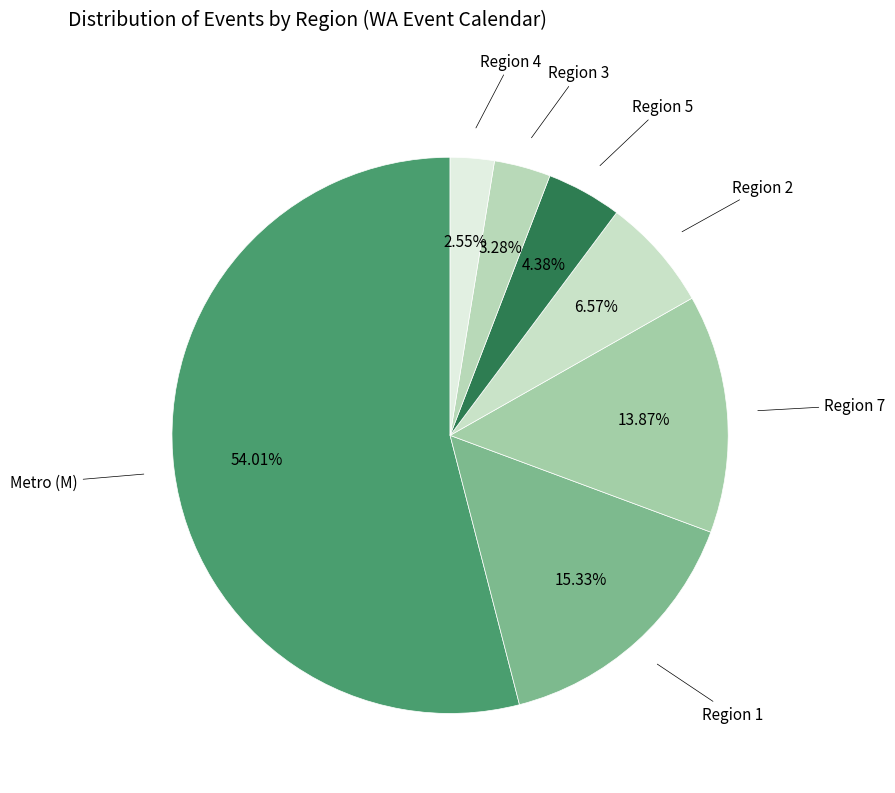

Count the number of slices in the pie.

7